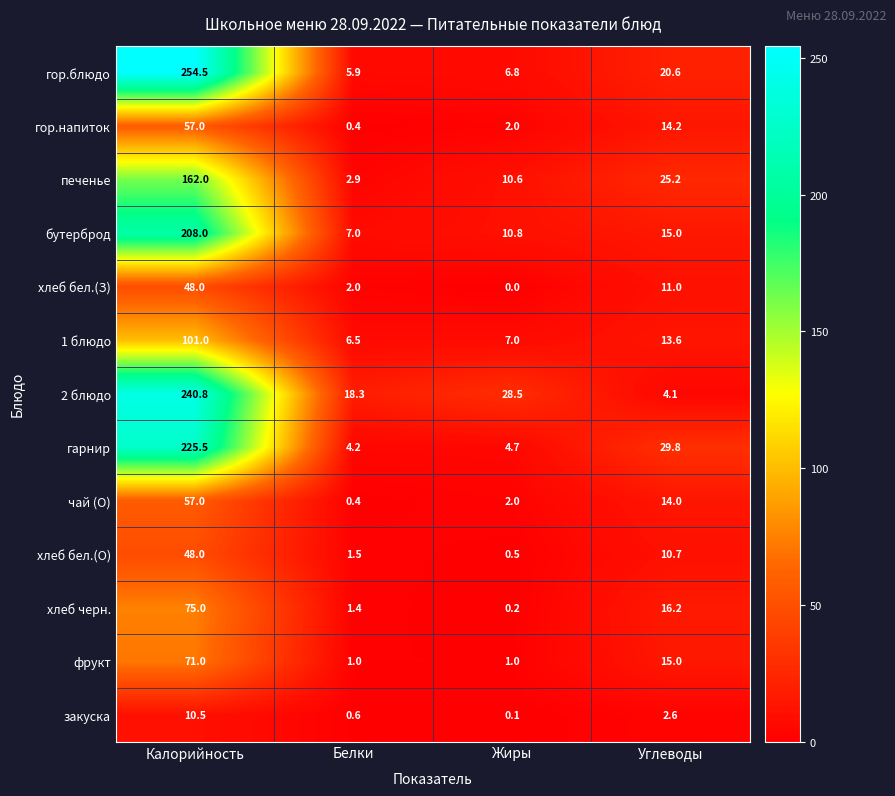

What is the average value of the гор.напиток series?

18.4